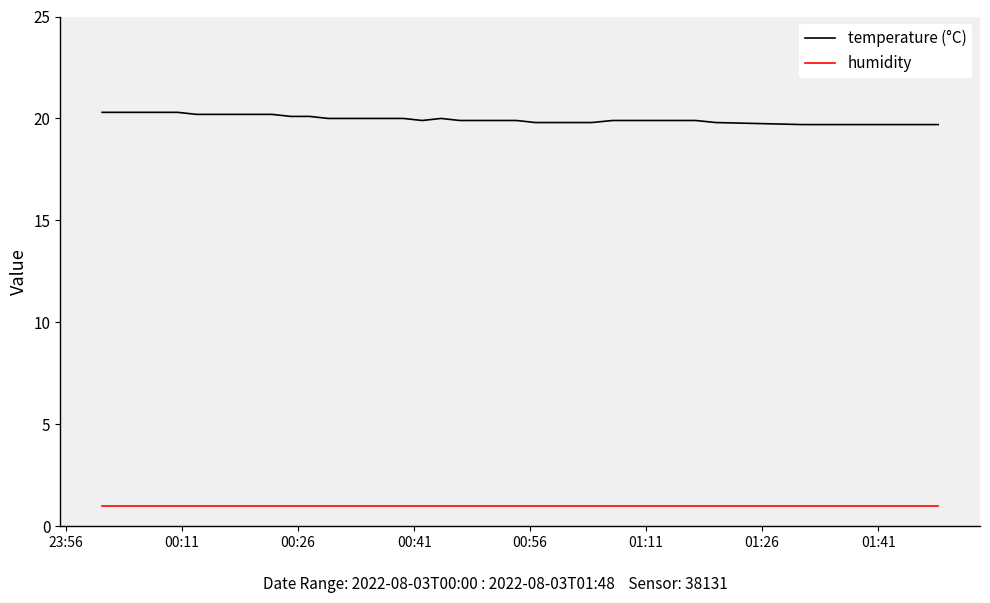

What are all the series names shown in the legend?

temperature (°C), humidity